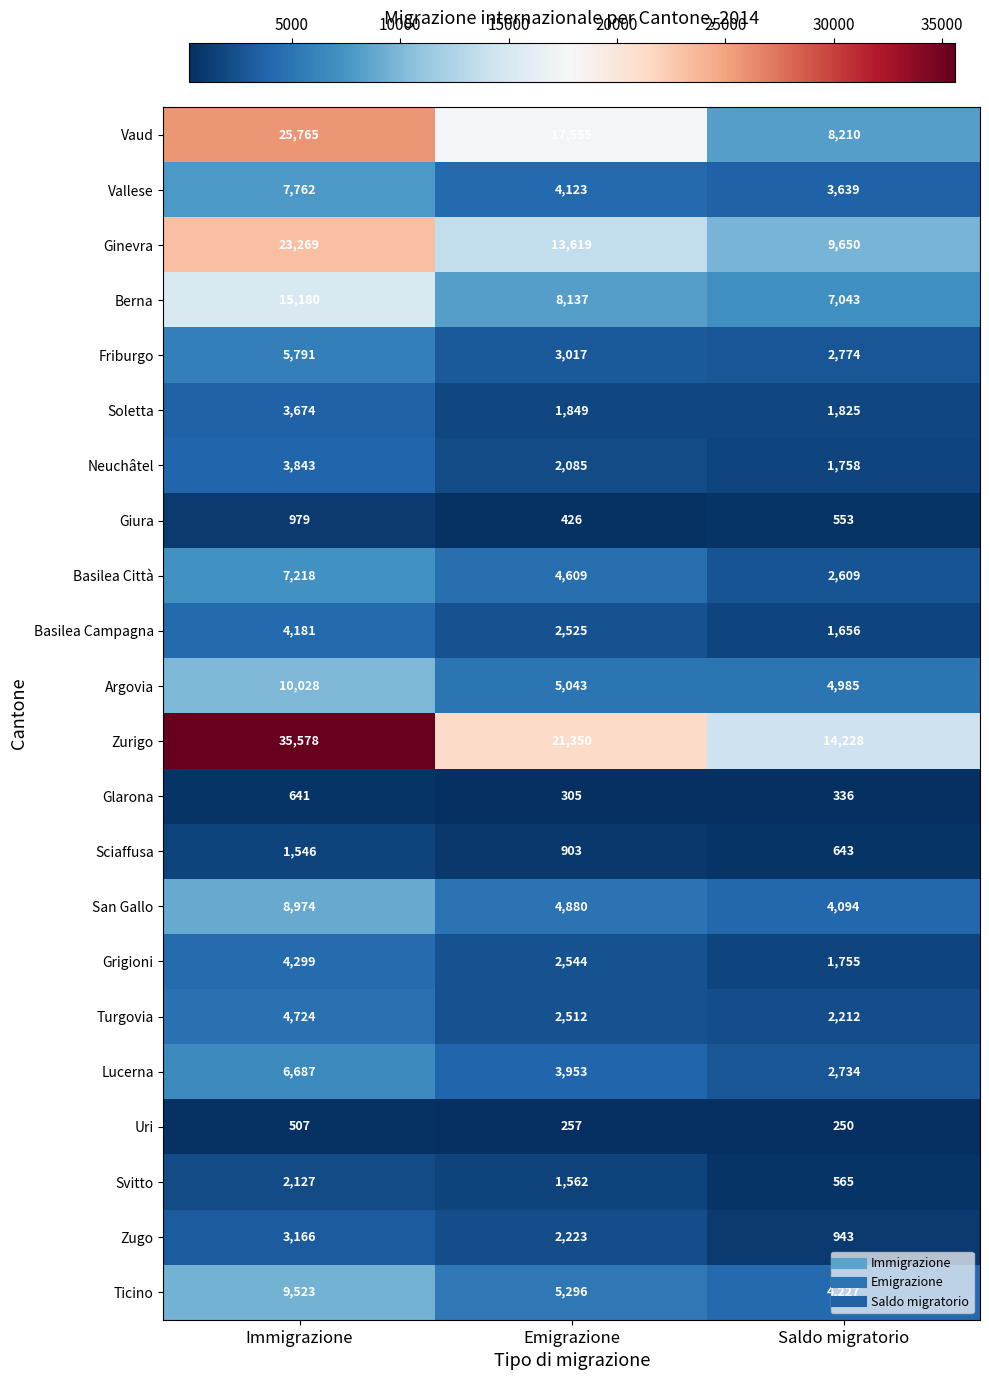

What is the sum of all Sciaffusa values?

3092